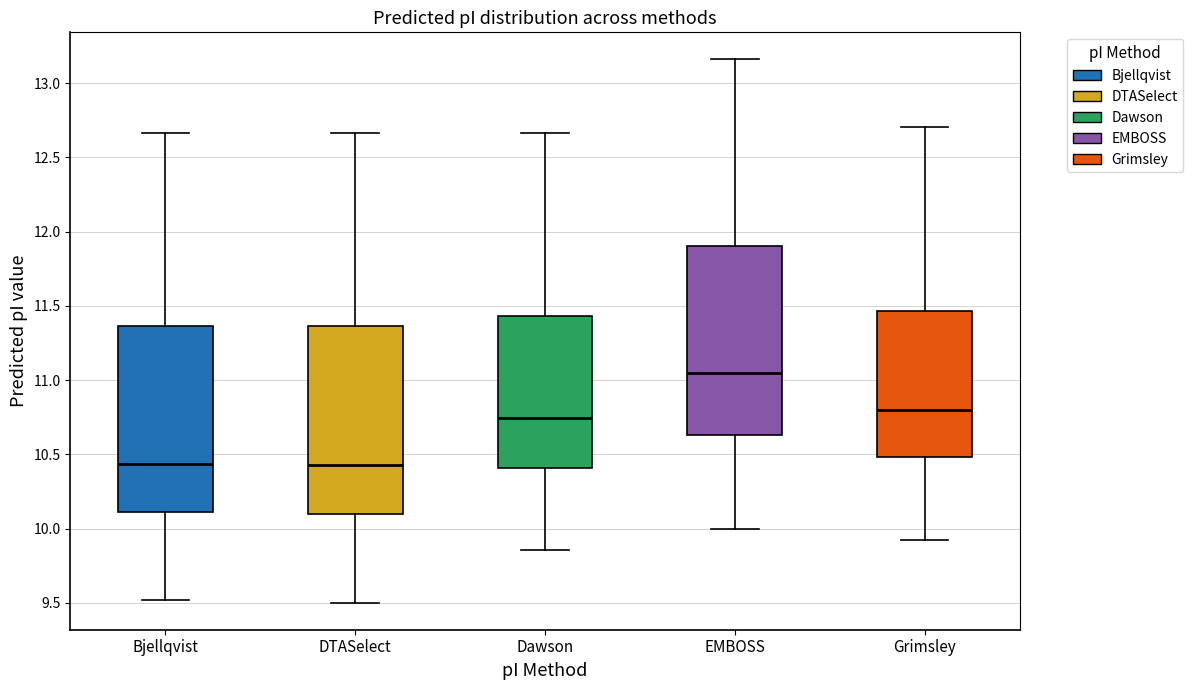

Reading left to right, read every box against the y-axis: the position of its median line, the range the box covers, and the ends of its whiskers. The values are not printed on the chart, so give them approximately, as read against the axis.

Bjellqvist: median 10.45, box 10.10 to 11.35, whiskers 9.50 to 12.65
DTASelect: median 10.45, box 10.10 to 11.35, whiskers 9.50 to 12.65
Dawson: median 10.75, box 10.40 to 11.45, whiskers 9.85 to 12.65
EMBOSS: median 11.05, box 10.65 to 11.90, whiskers 10.00 to 13.15
Grimsley: median 10.80, box 10.50 to 11.45, whiskers 9.95 to 12.70